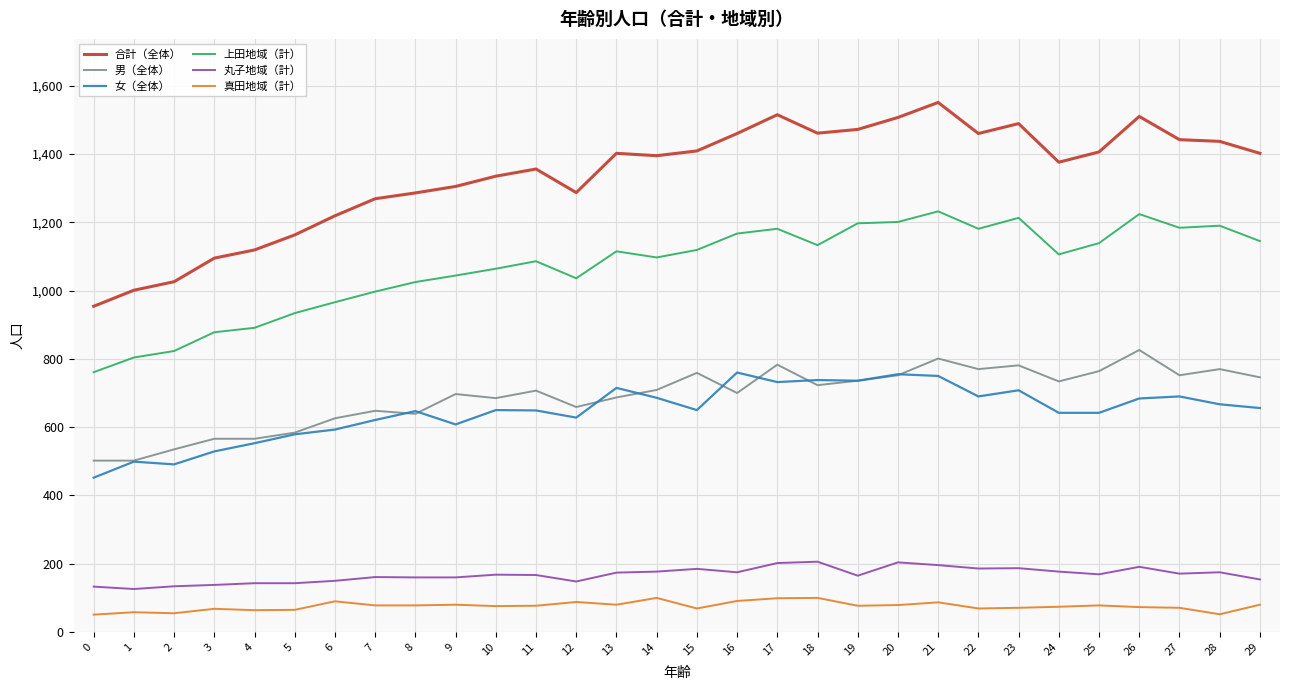

Does the chart display data point markers on the line(s)?

No